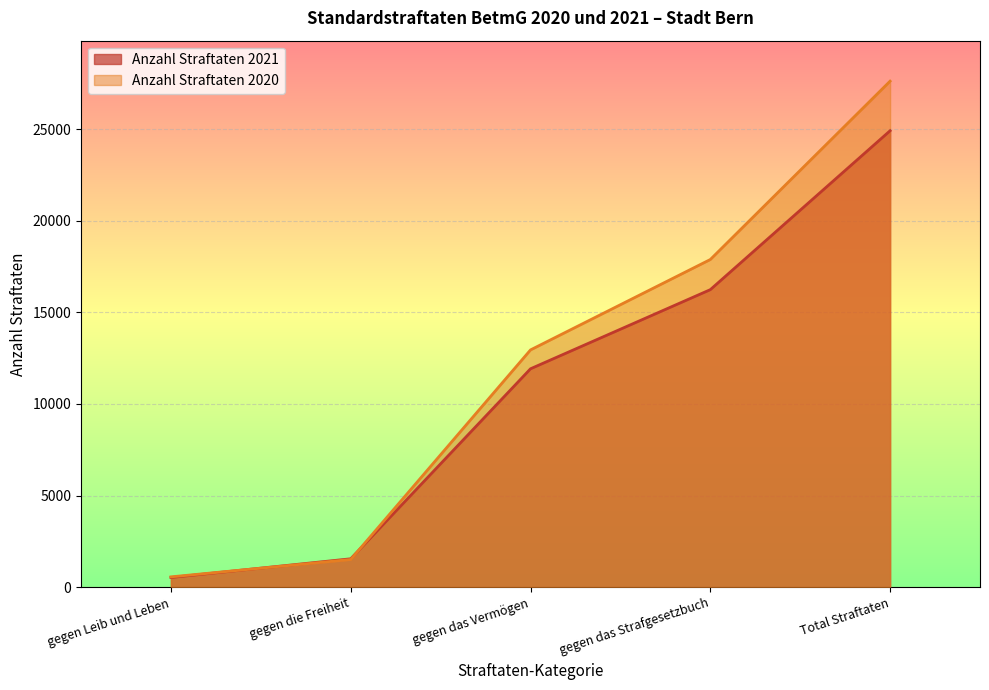

Reading left to right, extract all data points from this chart.

Anzahl Straftaten 2021: 530	1550	11919	16237	24910
Anzahl Straftaten 2020: 564	1511	12949	17882	27616